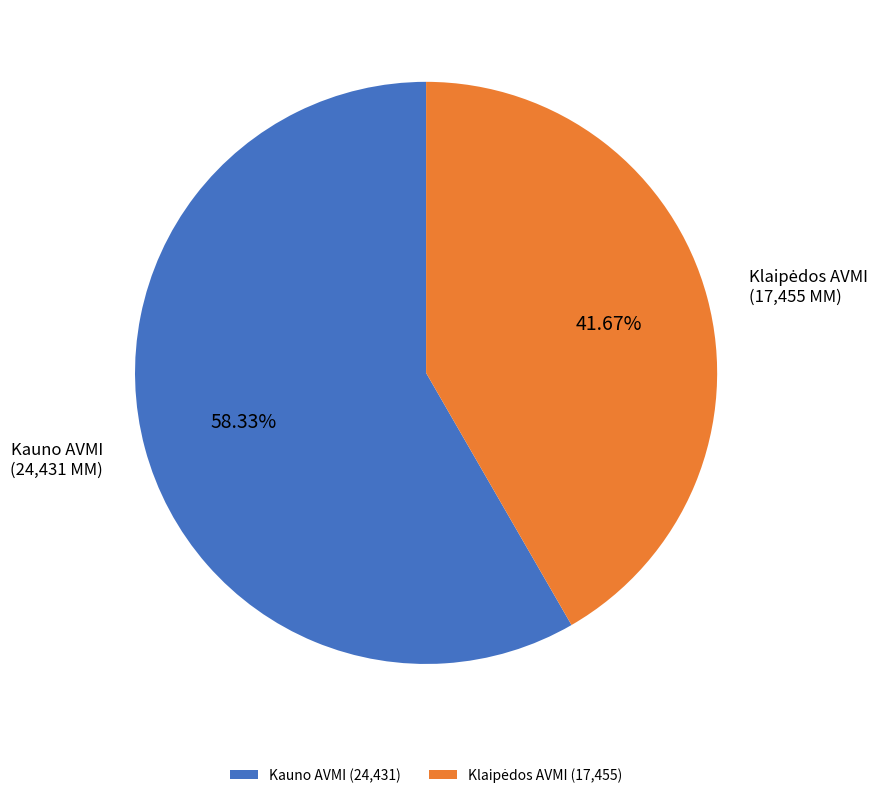

Is there any slice that represents more than half of the pie?

Yes